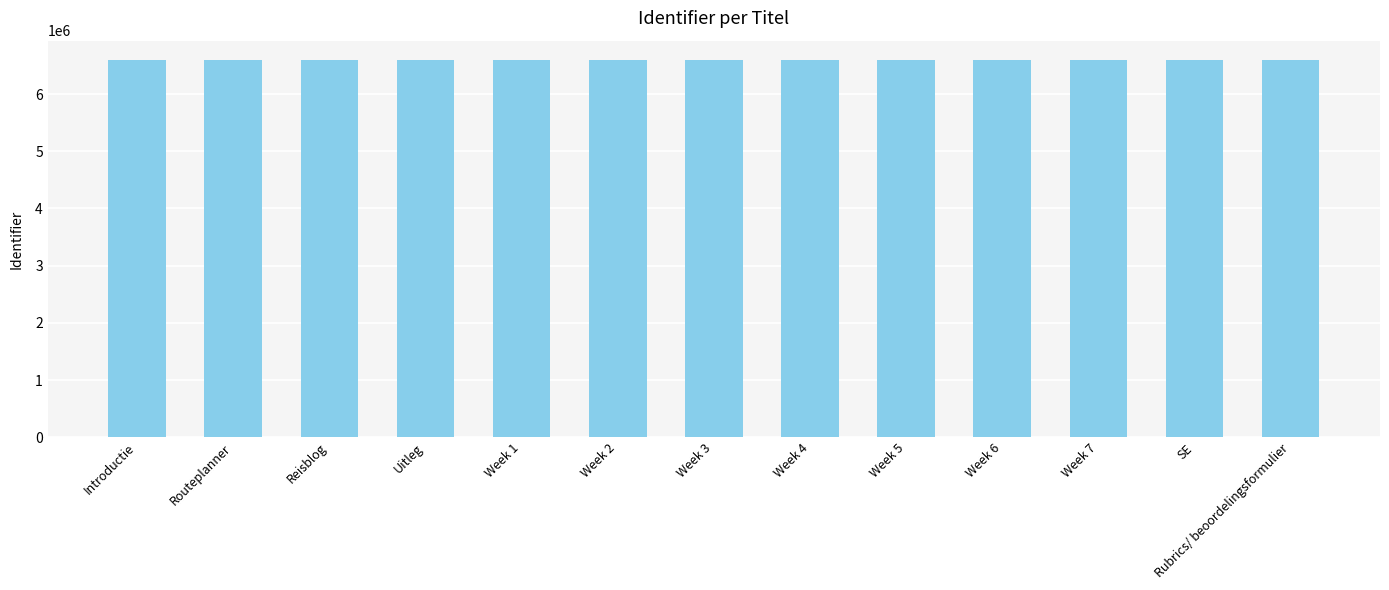

The chart shows a value of 3600773 at Week 6. True or false?

False